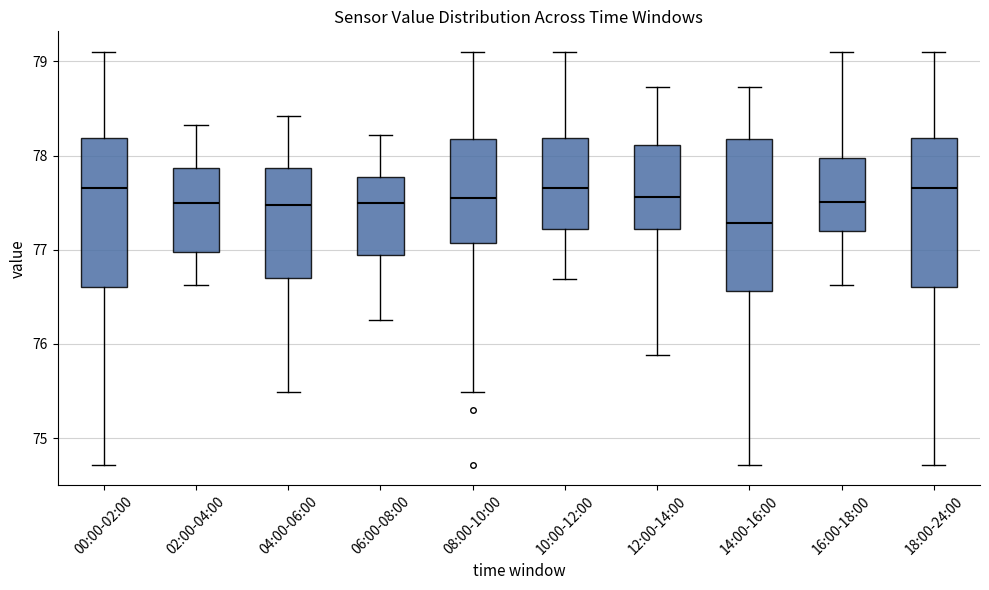

Reading left to right, transcribe this box plot: for each box, give where its median line is, the range the box spans, and where its two whiskers end, as read against the y-axis. The values are not printed on the chart, so give them approximately, as read against the axis.

00:00-02:00: median 77.7, box 76.6 to 78.2, whiskers 74.7 to 79.1
02:00-04:00: median 77.5, box 77.0 to 77.9, whiskers 76.6 to 78.3
04:00-06:00: median 77.5, box 76.7 to 77.9, whiskers 75.5 to 78.4
06:00-08:00: median 77.5, box 76.9 to 77.8, whiskers 76.3 to 78.2
08:00-10:00: median 77.6, box 77.1 to 78.2, whiskers 75.5 to 79.1
10:00-12:00: median 77.7, box 77.2 to 78.2, whiskers 76.7 to 79.1
12:00-14:00: median 77.6, box 77.2 to 78.1, whiskers 75.9 to 78.7
14:00-16:00: median 77.3, box 76.6 to 78.2, whiskers 74.7 to 78.7
16:00-18:00: median 77.5, box 77.2 to 78.0, whiskers 76.6 to 79.1
18:00-24:00: median 77.7, box 76.6 to 78.2, whiskers 74.7 to 79.1